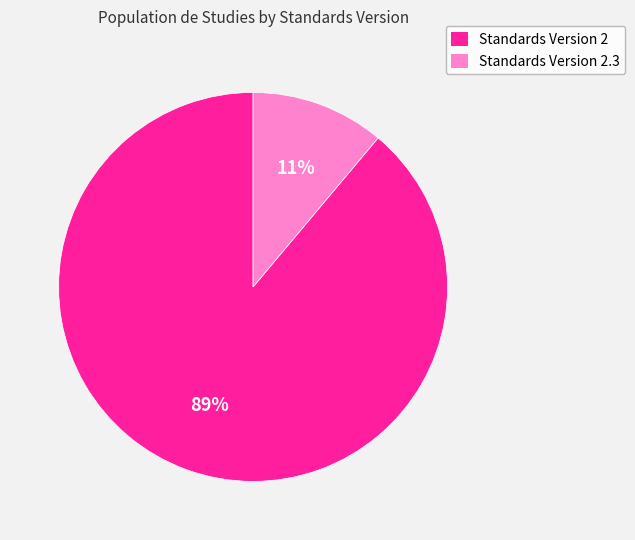

To the nearest percent, what is the average slice percentage?

50%